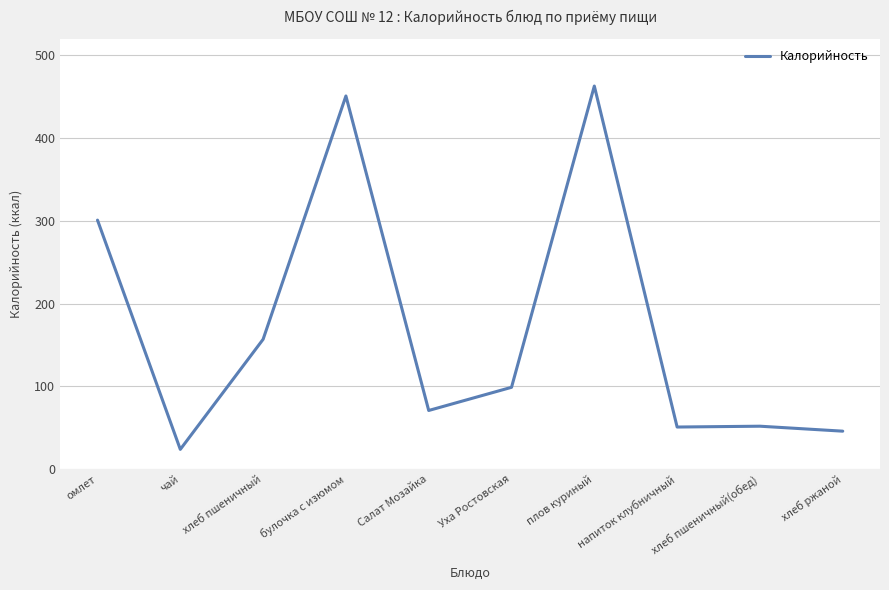

Which has a higher value, хлеб пшеничный(обед) or чай?

хлеб пшеничный(обед)